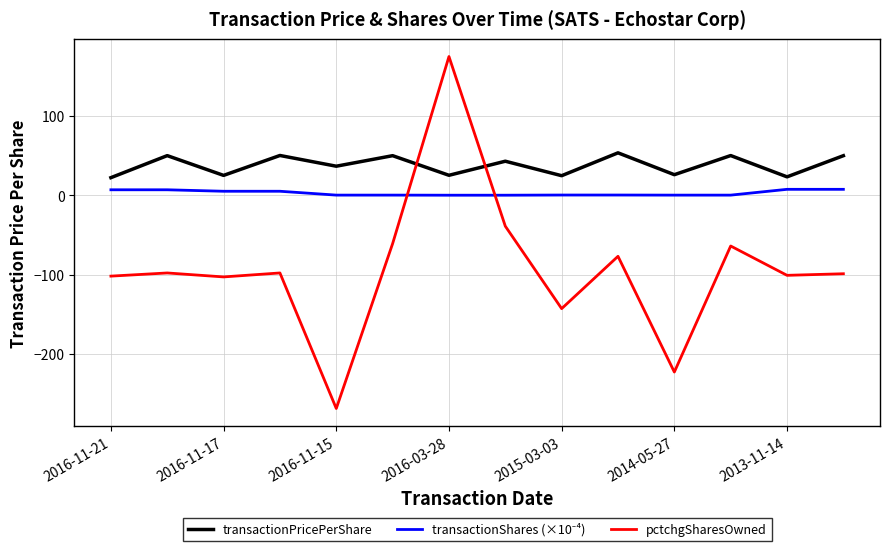

How many intersections are there between pctchgSharesOwned and transactionPricePerShare?

2